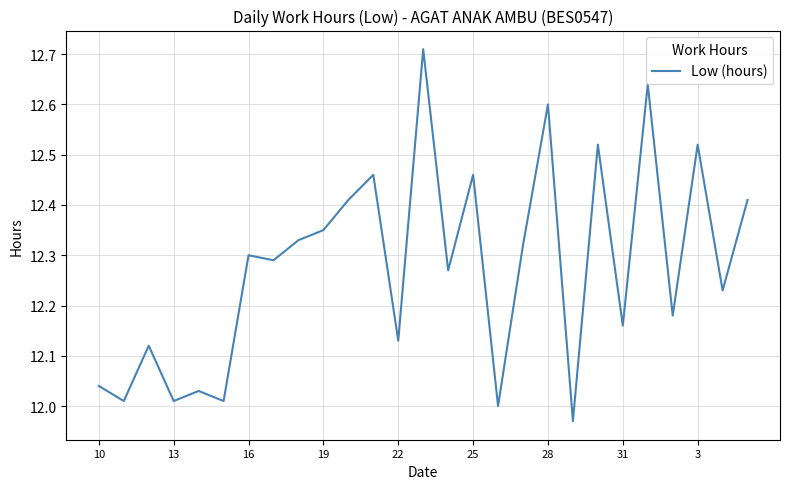

What is the difference between the maximum and second lowest values?

0.7